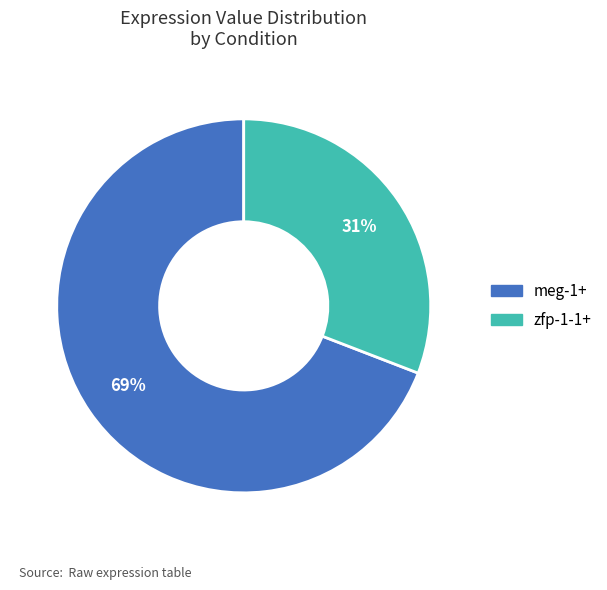

Which category has the biggest portion of the pie?

meg-1+